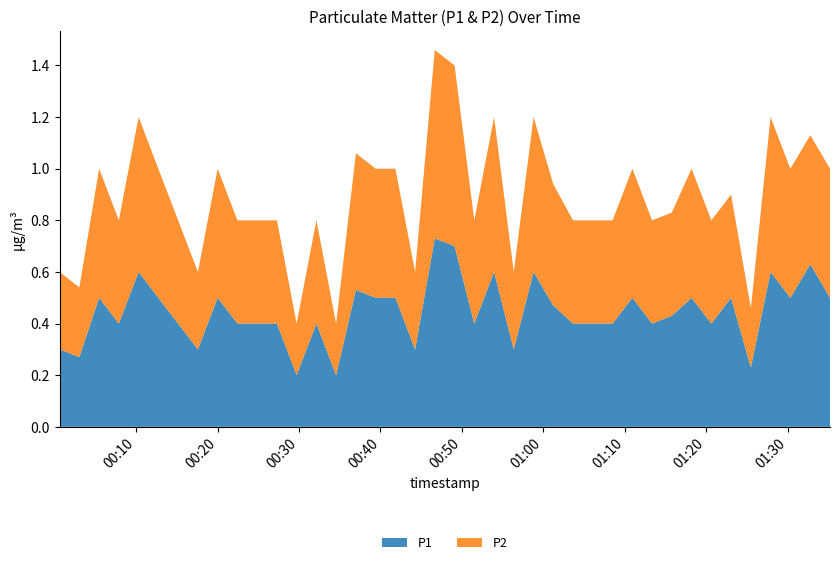

Reading left to right, extract all data points from this chart.

P1: 0=0.3	1=0.3	2=0.5	3=0.4	4=0.6	5=0.5	6=0.4	7=0.3	8=0.5	9=0.4	10=0.4	11=0.4	12=0.2	13=0.4	14=0.2	15=0.5	16=0.5	17=0.5	18=0.3	19=0.7	20=0.7	21=0.4	22=0.6	23=0.3	24=0.6	25=0.5	26=0.4	27=0.4	28=0.4	29=0.5	30=0.4	31=0.4	32=0.5	33=0.4	34=0.5	35=0.2	36=0.6	37=0.5	38=0.6	39=0.5
P2: 0=0.3	1=0.3	2=0.5	3=0.4	4=0.6	5=0.5	6=0.4	7=0.3	8=0.5	9=0.4	10=0.4	11=0.4	12=0.2	13=0.4	14=0.2	15=0.5	16=0.5	17=0.5	18=0.3	19=0.7	20=0.7	21=0.4	22=0.6	23=0.3	24=0.6	25=0.5	26=0.4	27=0.4	28=0.4	29=0.5	30=0.4	31=0.4	32=0.5	33=0.4	34=0.4	35=0.2	36=0.6	37=0.5	38=0.5	39=0.5